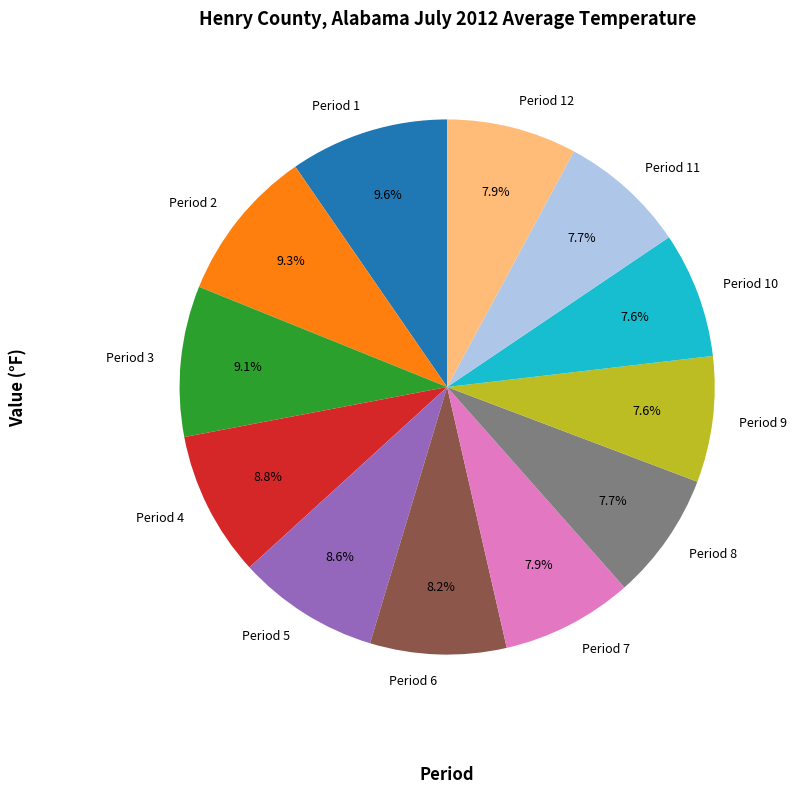

To the nearest percent, what is the difference between the Period 8 and Period 5 slice percentages?

1%